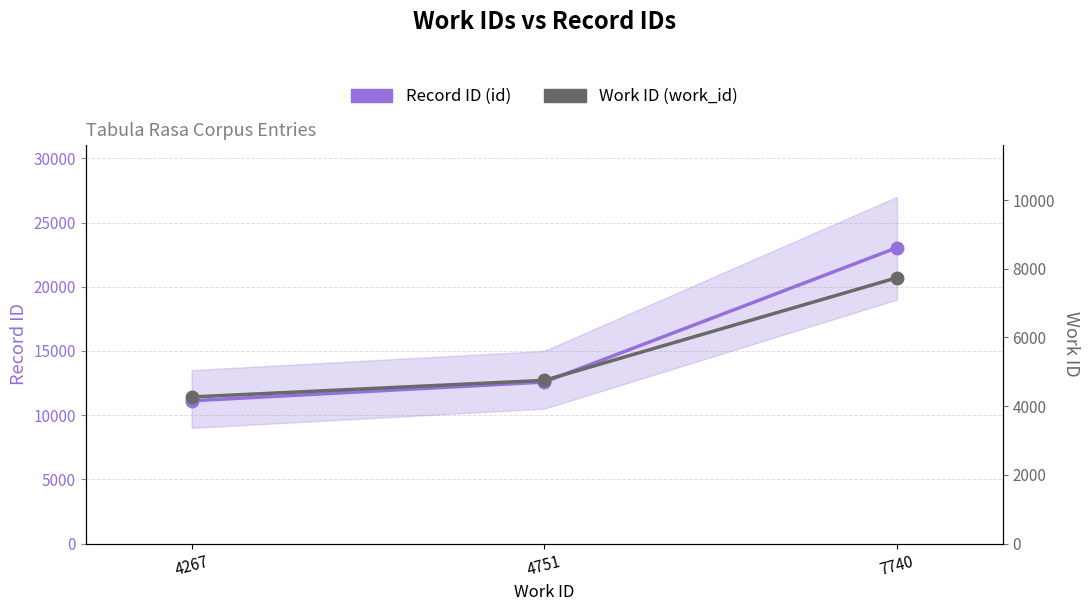

Count the Work ID (work_id) values in the range 4267 to 7740.

3